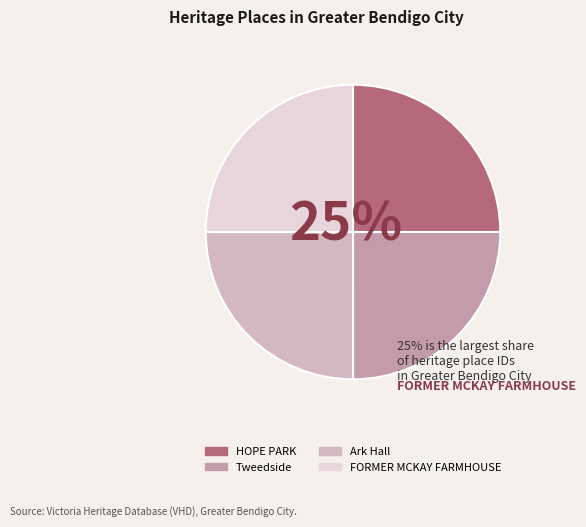

Which slice is the largest?

FORMER MCKAY FARMHOUSE